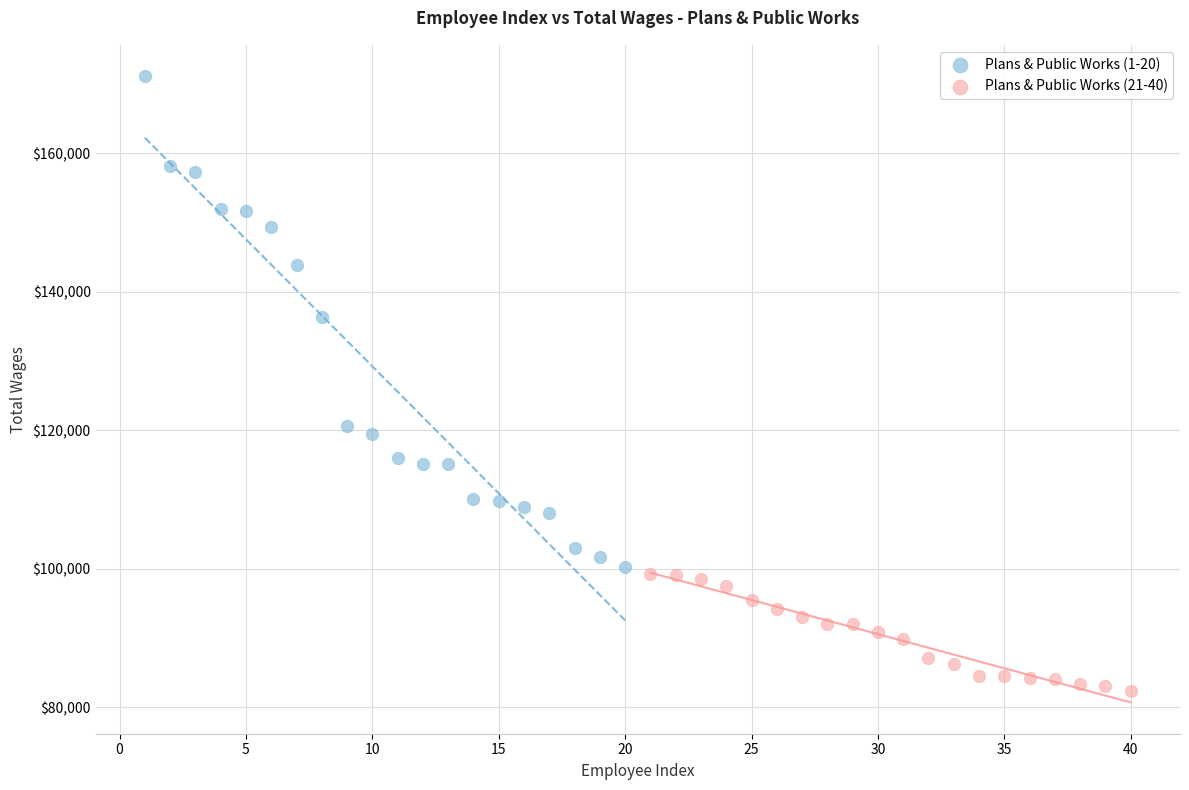

Which series has the largest Y range (max minus min)?

Plans & Public Works (1-20)